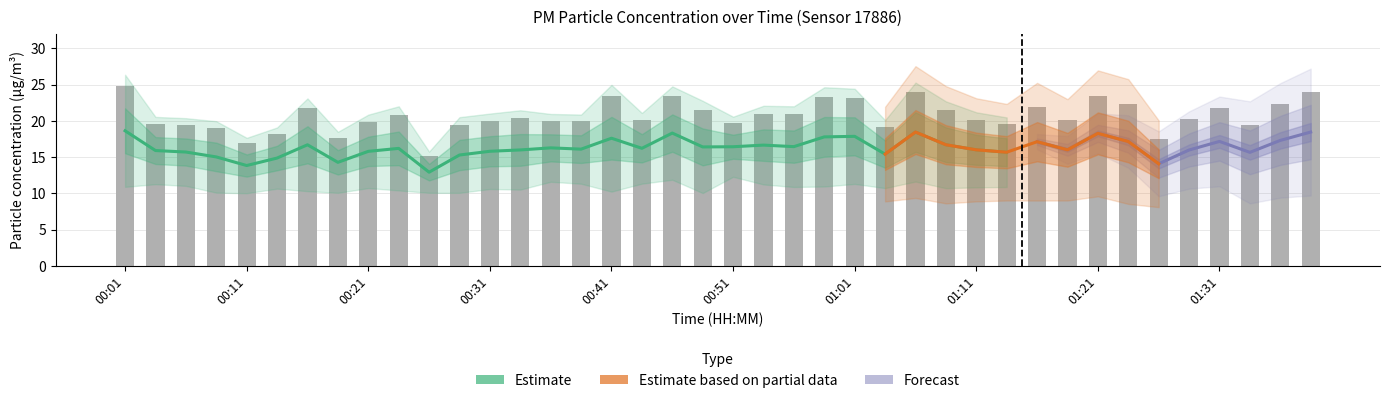

At which label is the value closest to 19?

00:09